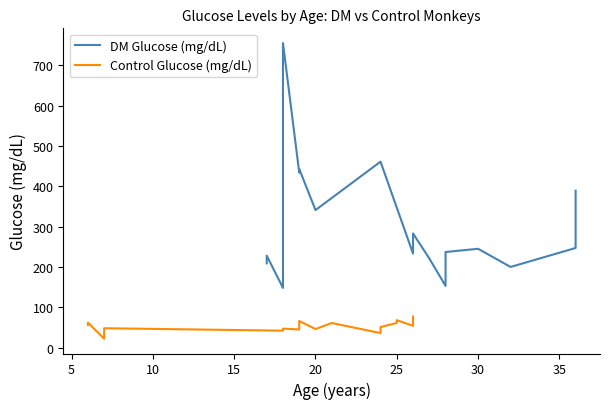

Is it true that Control Glucose (mg/dL) equals 81 at 20?

False